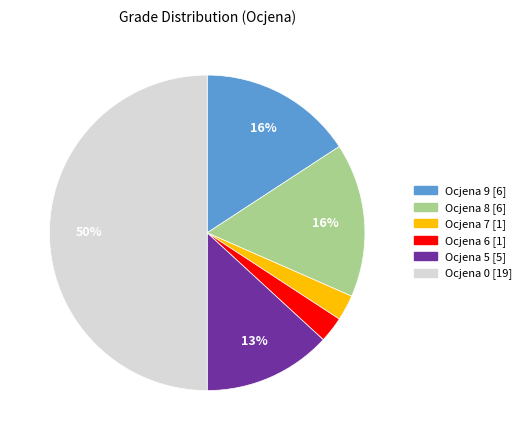

To the nearest percent, what percentage of the pie is Ocjena 5?

13%